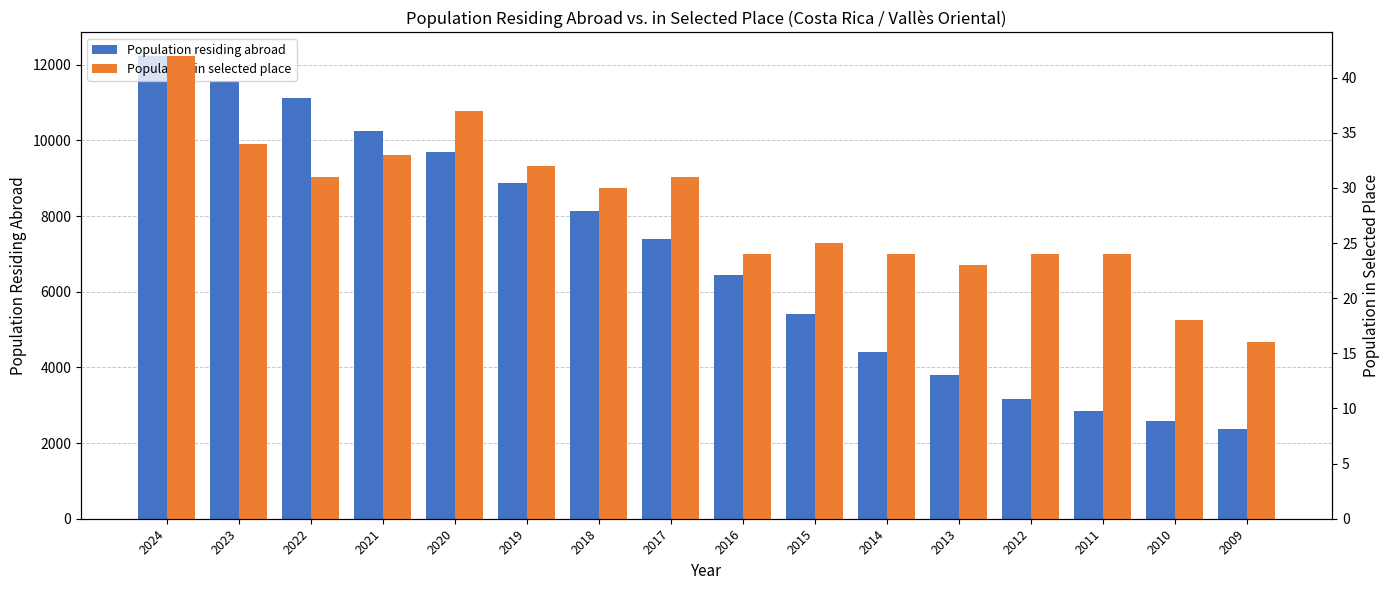

What is the minimum value for Population in selected place?

16